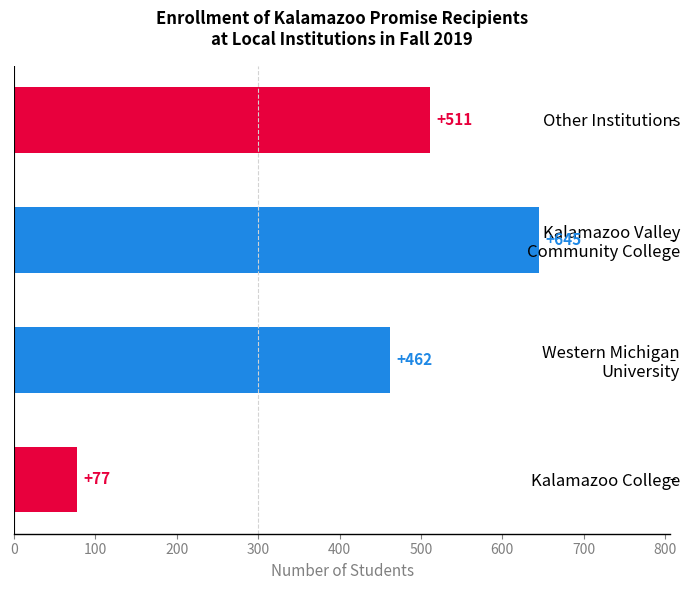

Reading top to bottom, list all the values displayed in this chart.

511	645	462	77